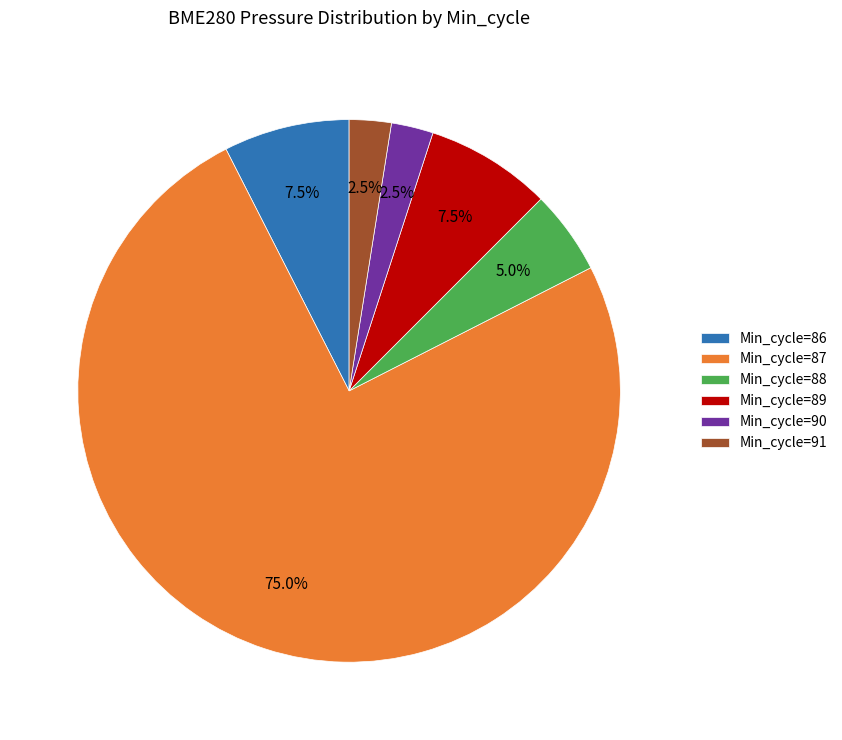

How many slices are in this pie chart?

6